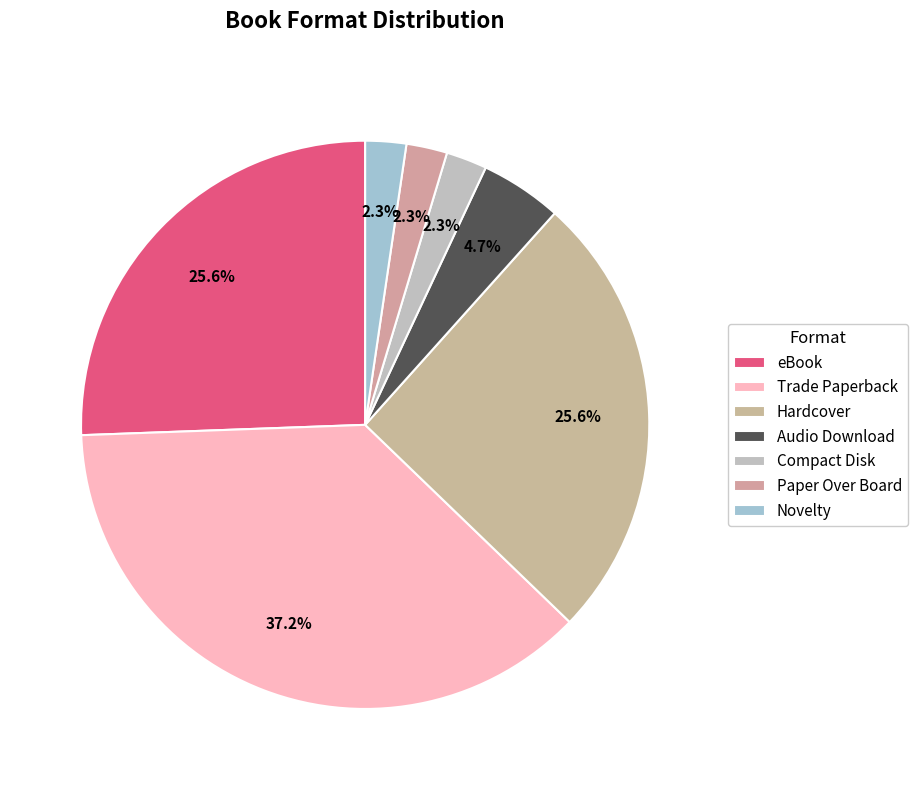

What is the largest slice in the pie chart?

Trade Paperback